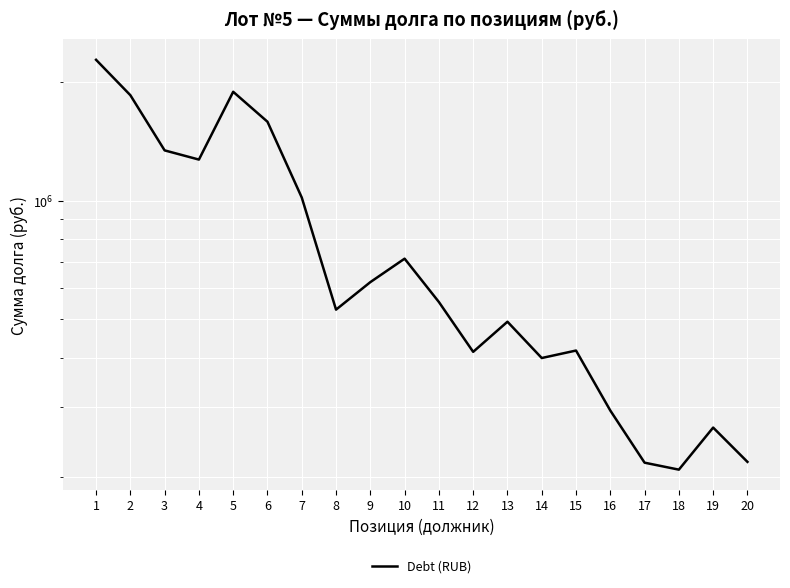

Which label corresponds to the largest value in the chart?

1